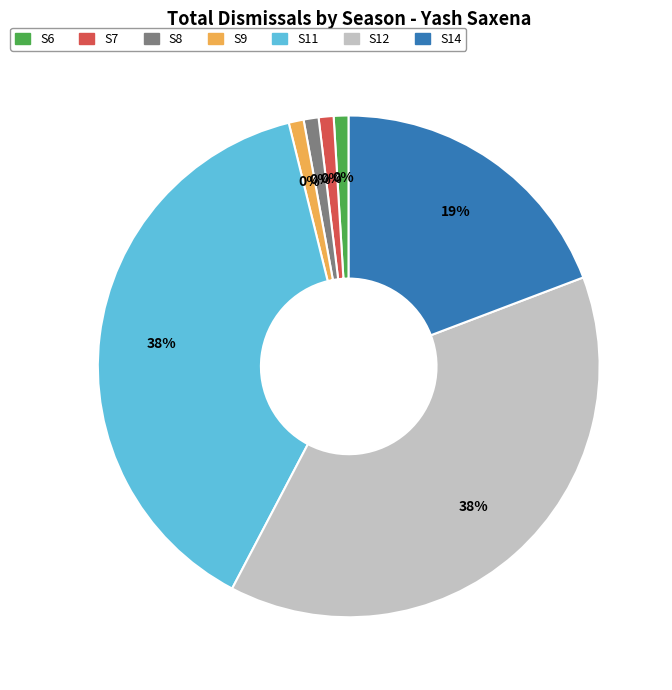

How many segments does this pie chart have?

7